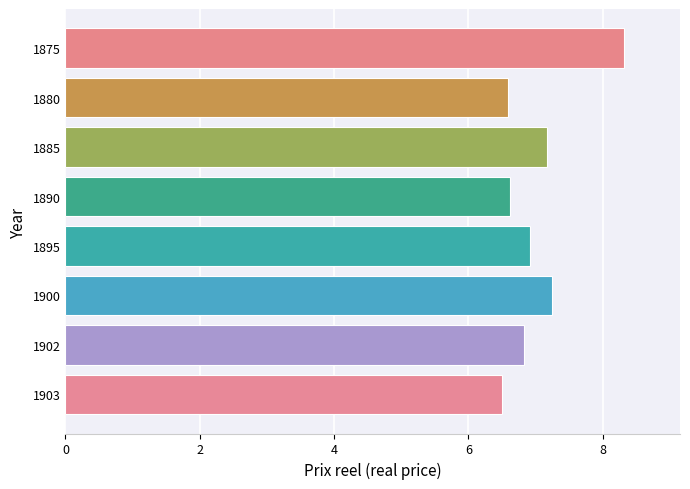

What is the sum of all values?

56.2